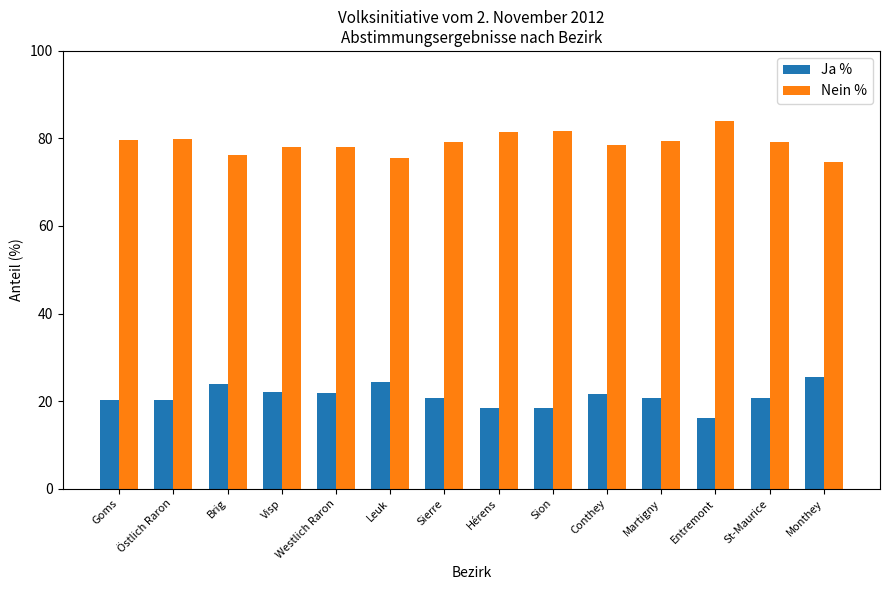

Which series has the largest total across all categories?

Nein %